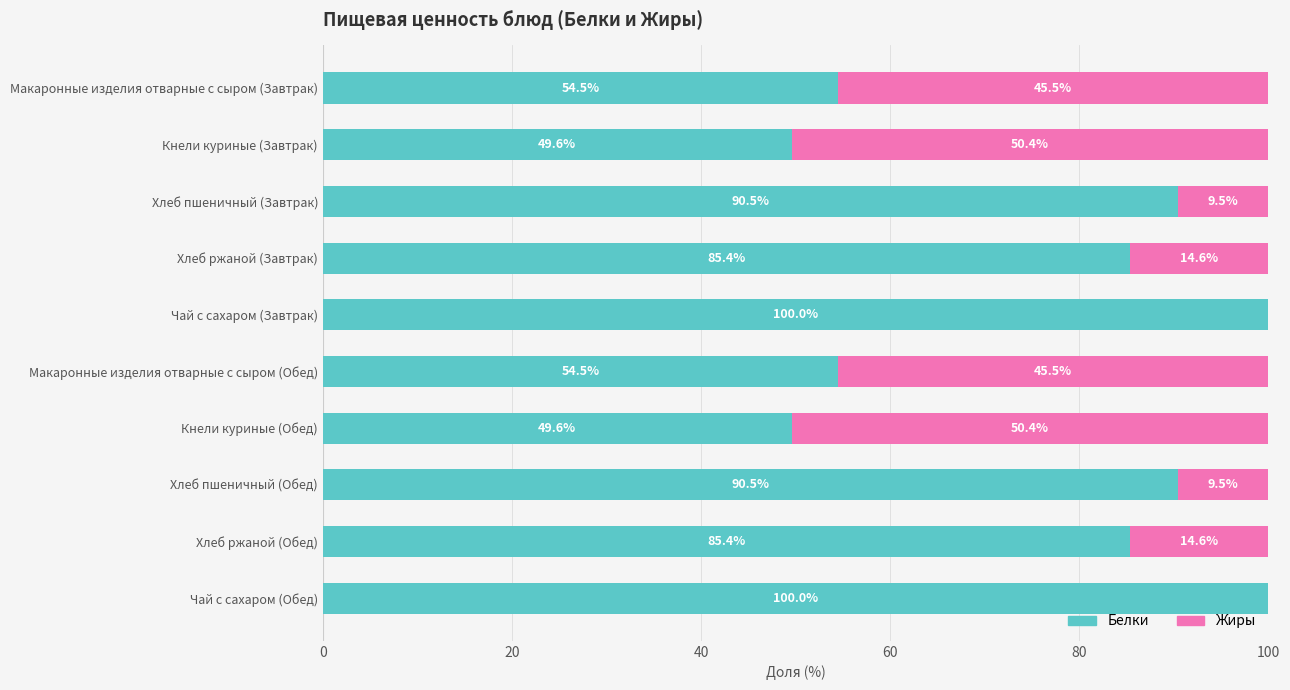

The value of Белки at Хлеб пшеничный (Обед) is 90.5. True or false?

True